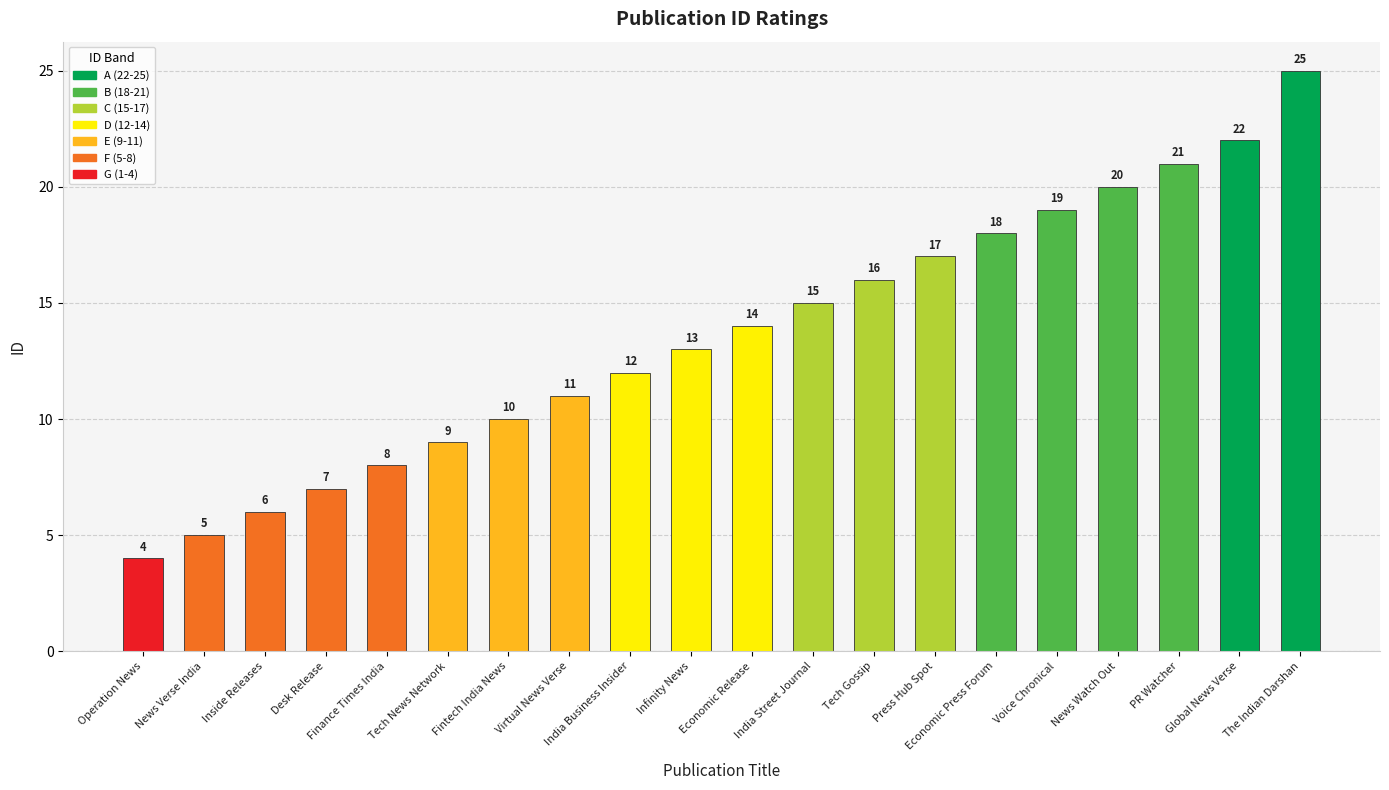

How many bars are there in total?

20